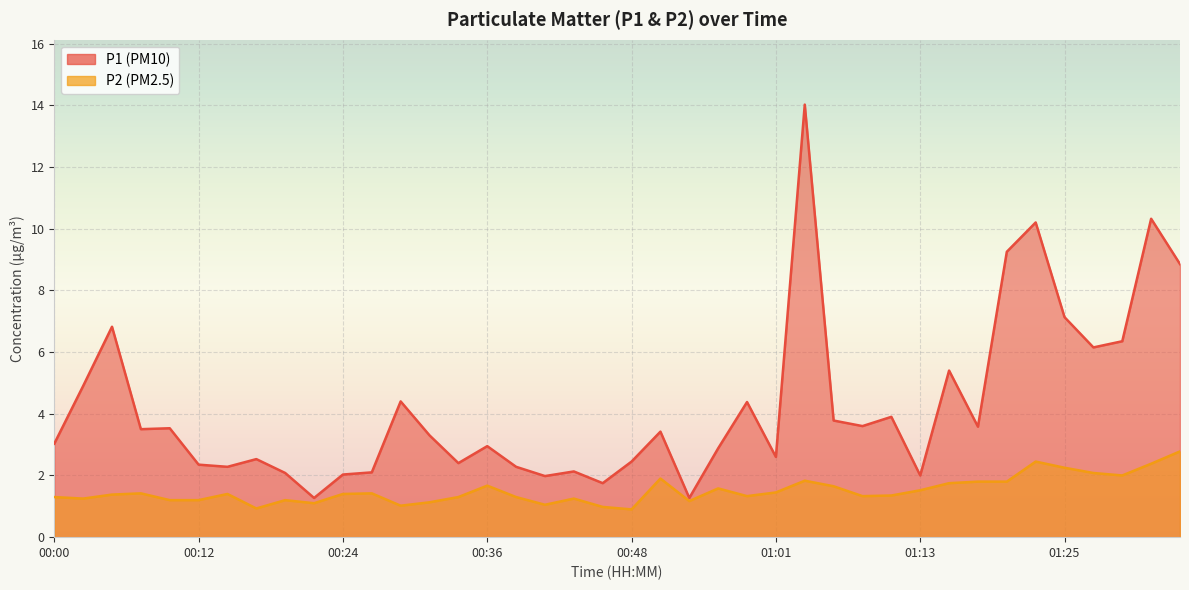

What is the value of the P2 point at the 28th from the left?

1.6